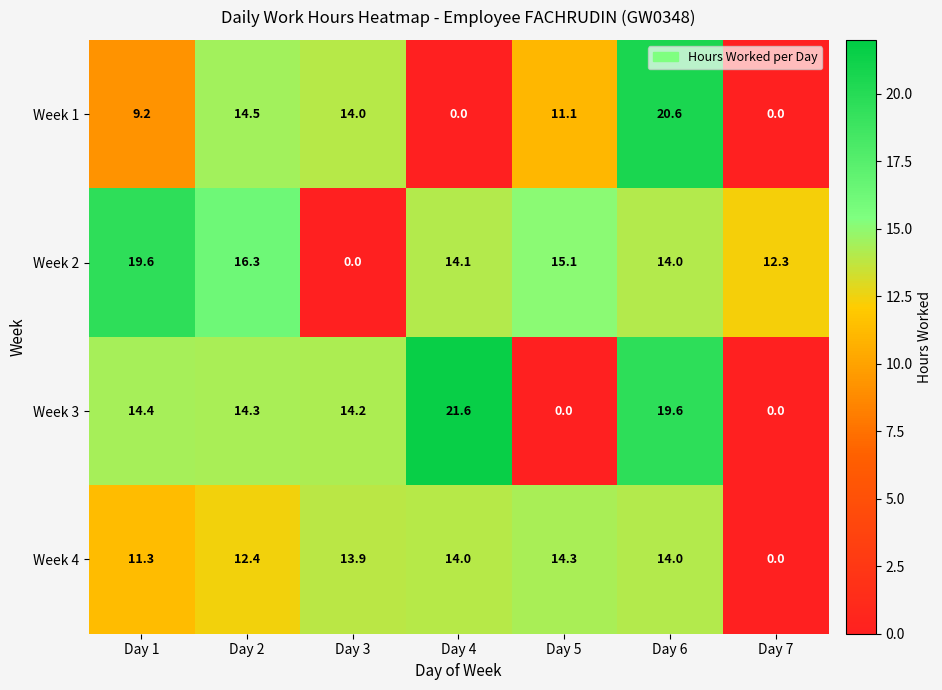

List the series in order of their overall mean, lowest first.

Week 1, Week 4, Week 3, Week 2